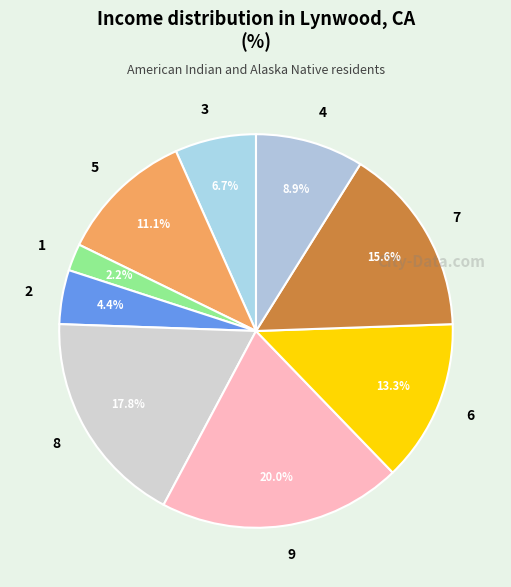

Which slice is the smallest?

1